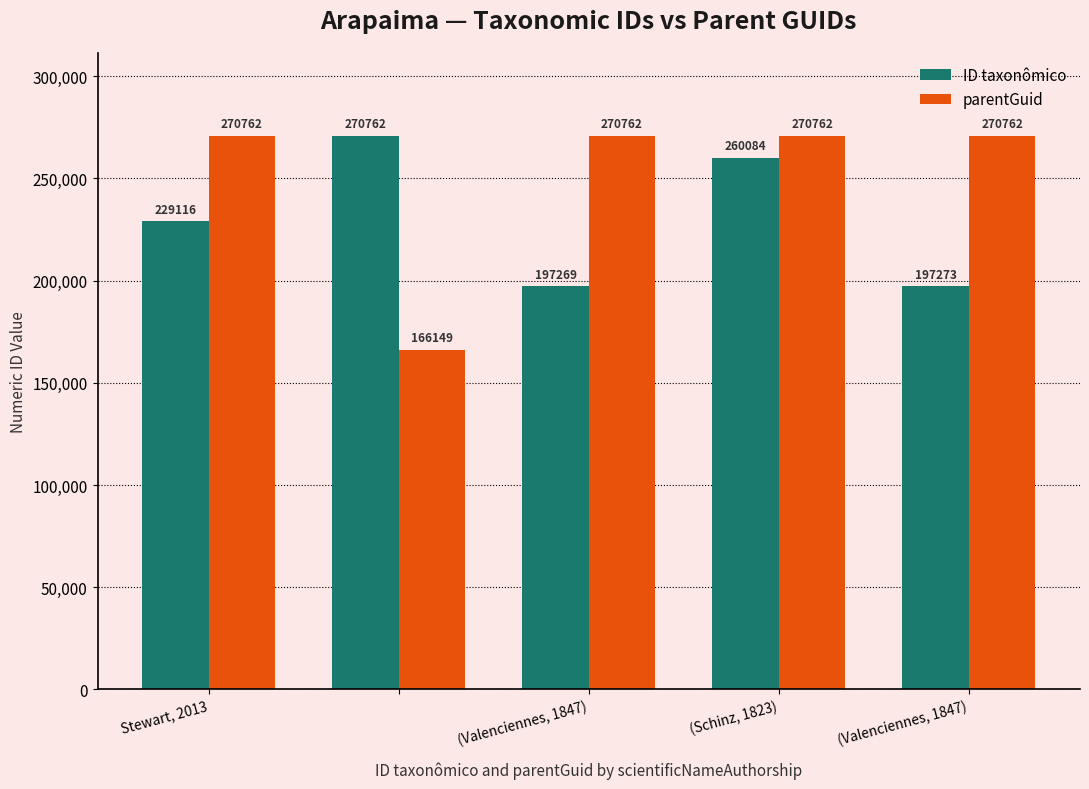

What is the difference between the maximum and minimum values in the ID taxonômico series?

73493